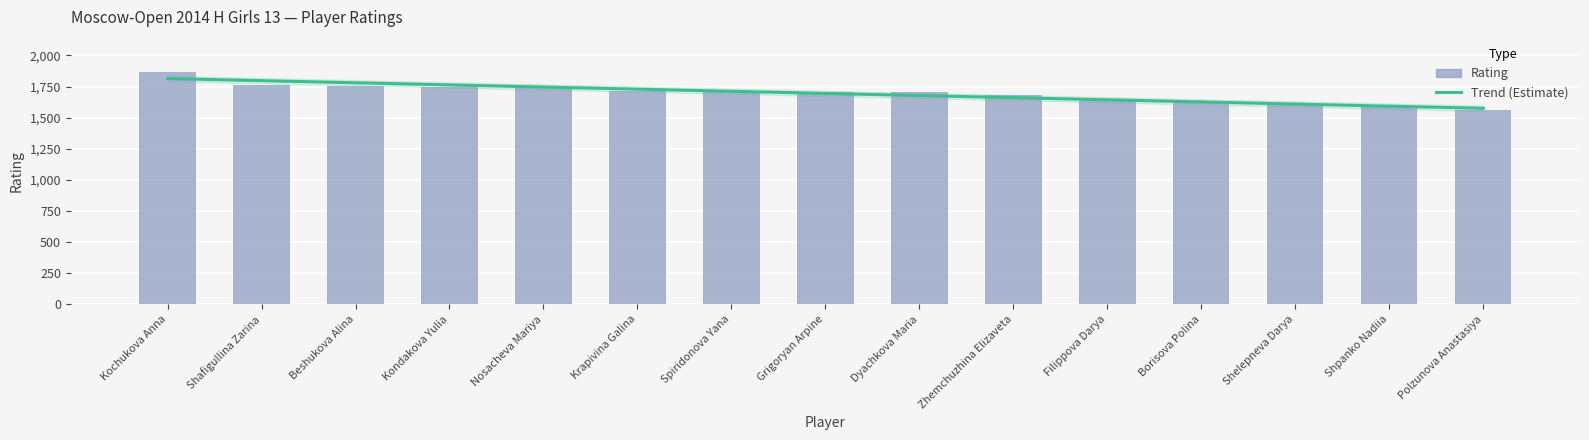

What is the difference between the maximum and minimum values?

311